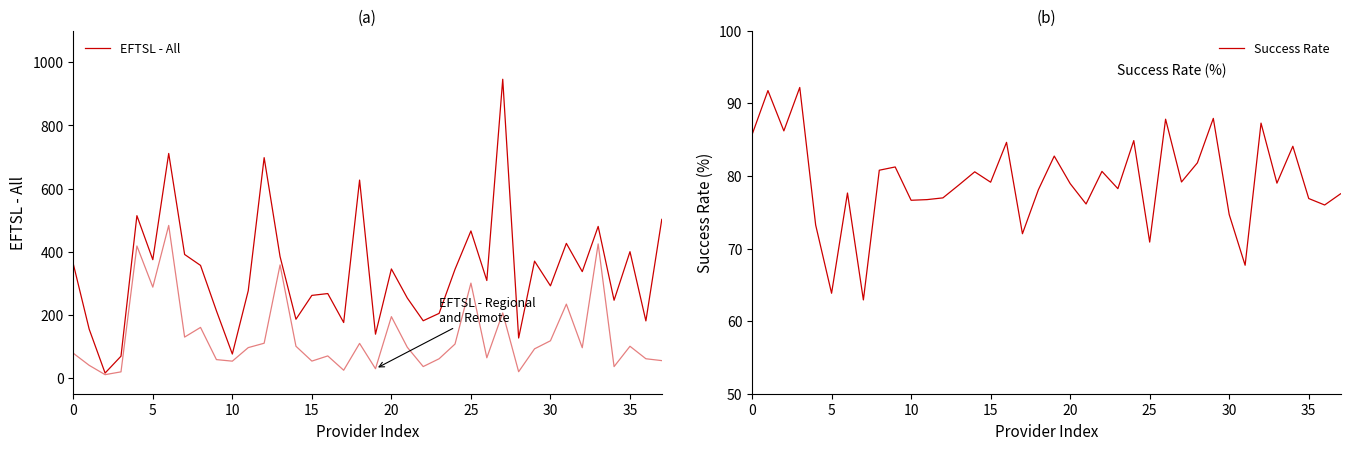

In EFTSL - Regional and Remote, how many points are lower than both neighbors (excluding endpoints)?

12